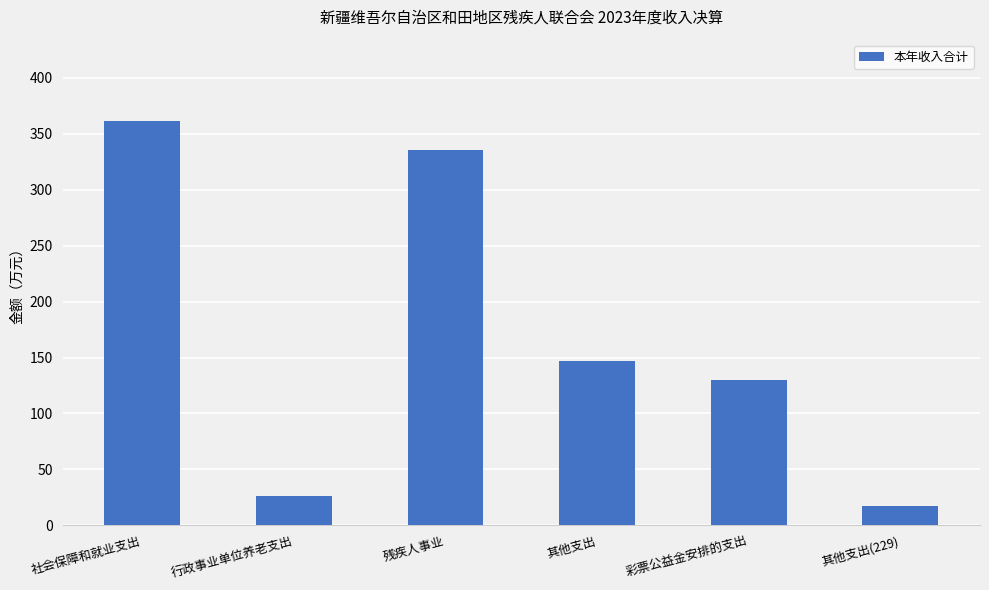

What is the greatest value displayed?

361.8